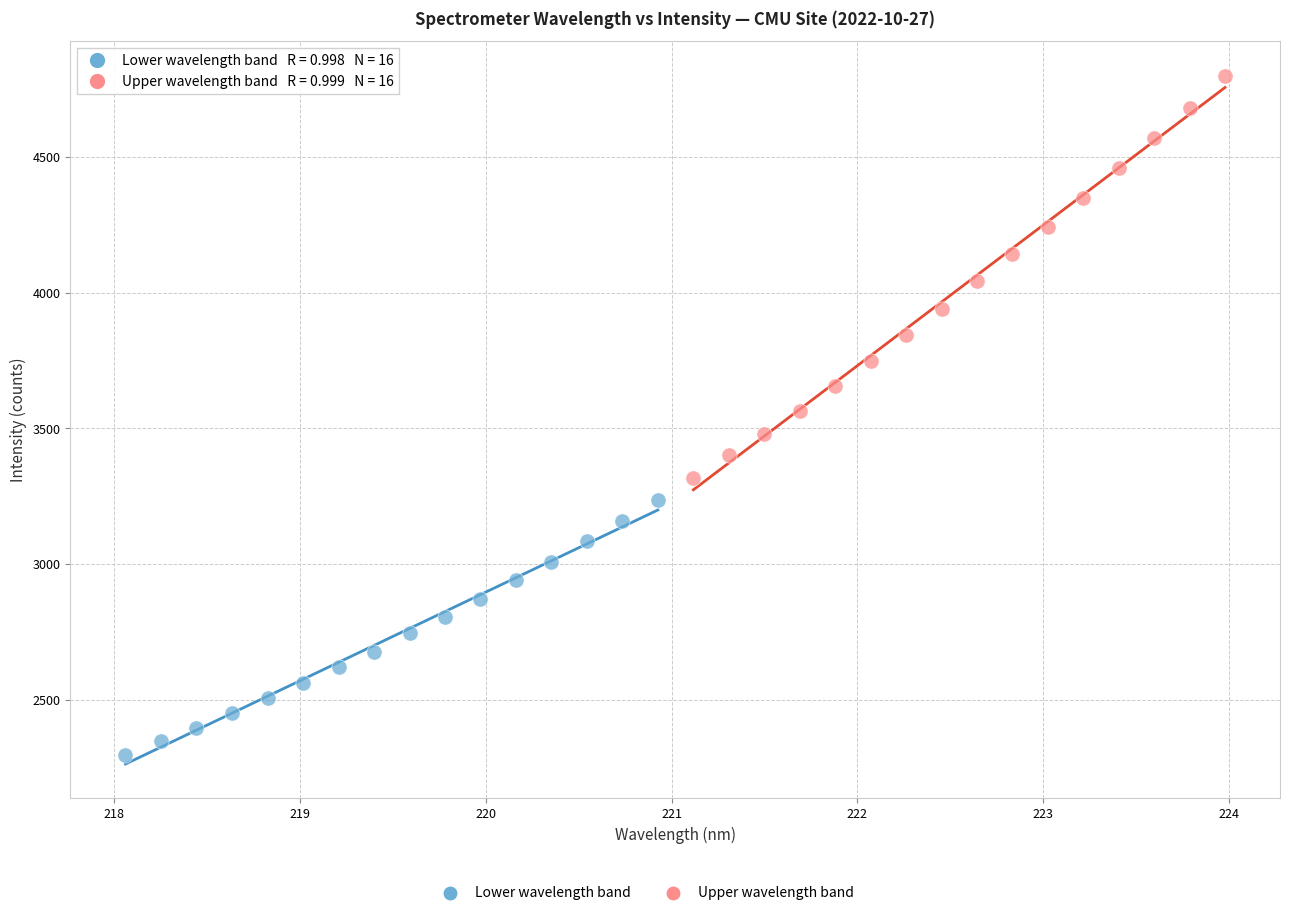

Which series has the largest Y range (max minus min)?

Upper wavelength band